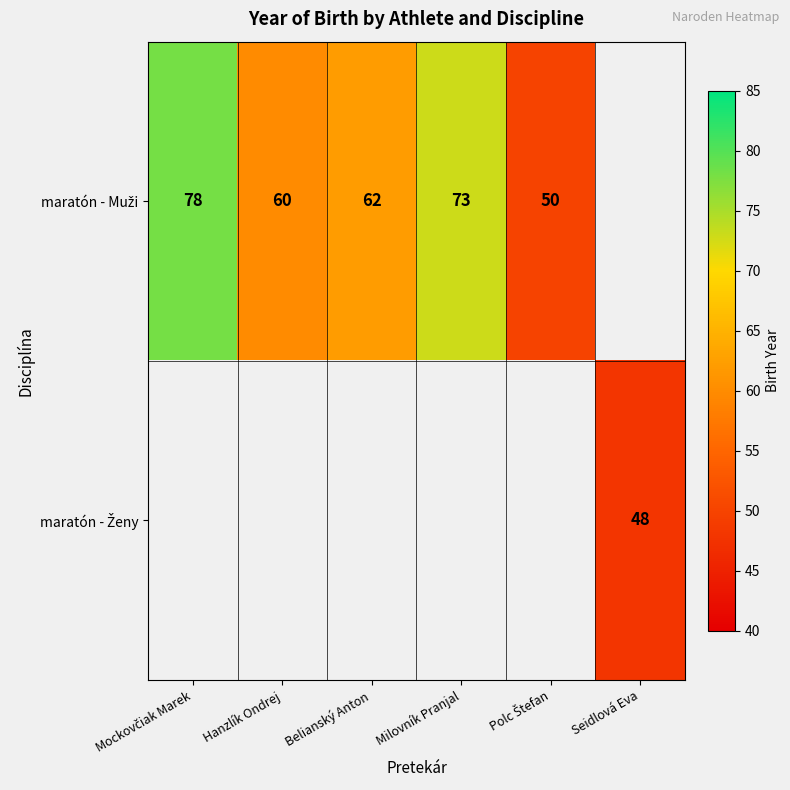

At Belianský Anton, list the series in order from largest to smallest.

maratón - Muži, maratón - Ženy